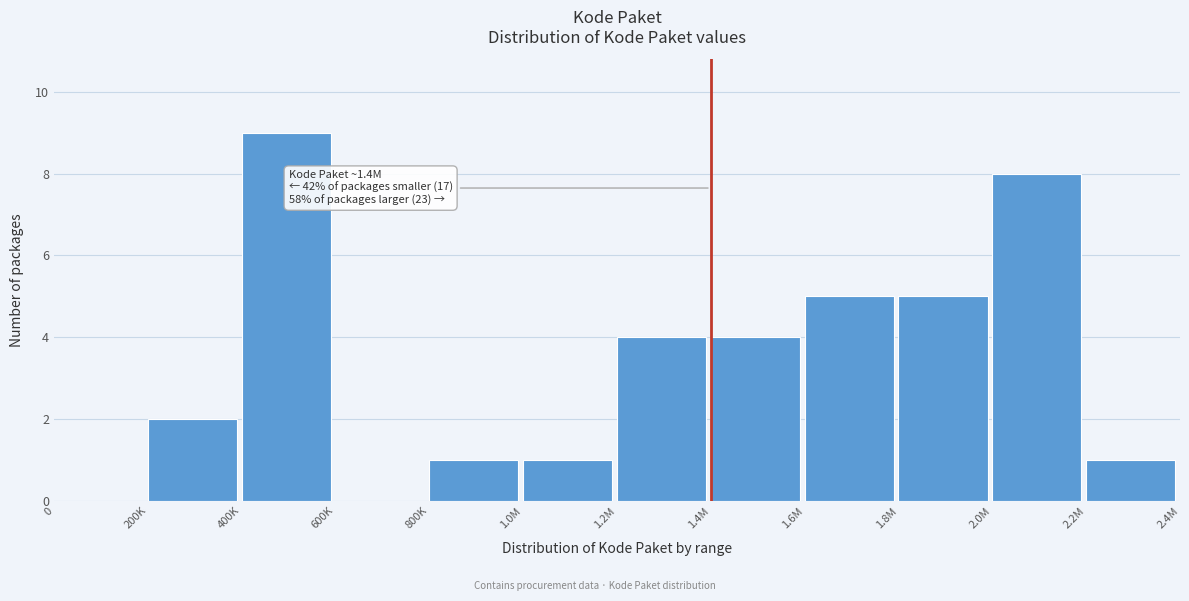

Reading right to left, transcribe all the data shown in this chart.

2.2M=1	2.0M=8	1.8M=5	1.6M=5	1.4M=4	1.2M=4	1.0M=1	800K=1	600K=0	400K=9	200K=2	0=0